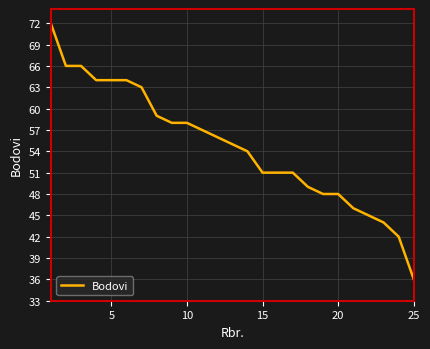

What is the difference between the maximum and minimum values?

36